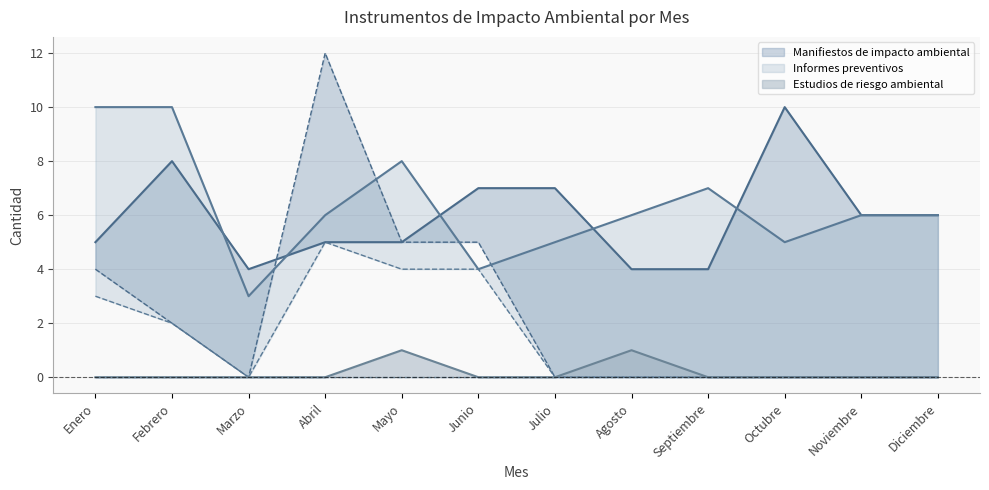

What is the difference between the maximum and second lowest values in the Informes preventivos (2024 Realizado) series?

5